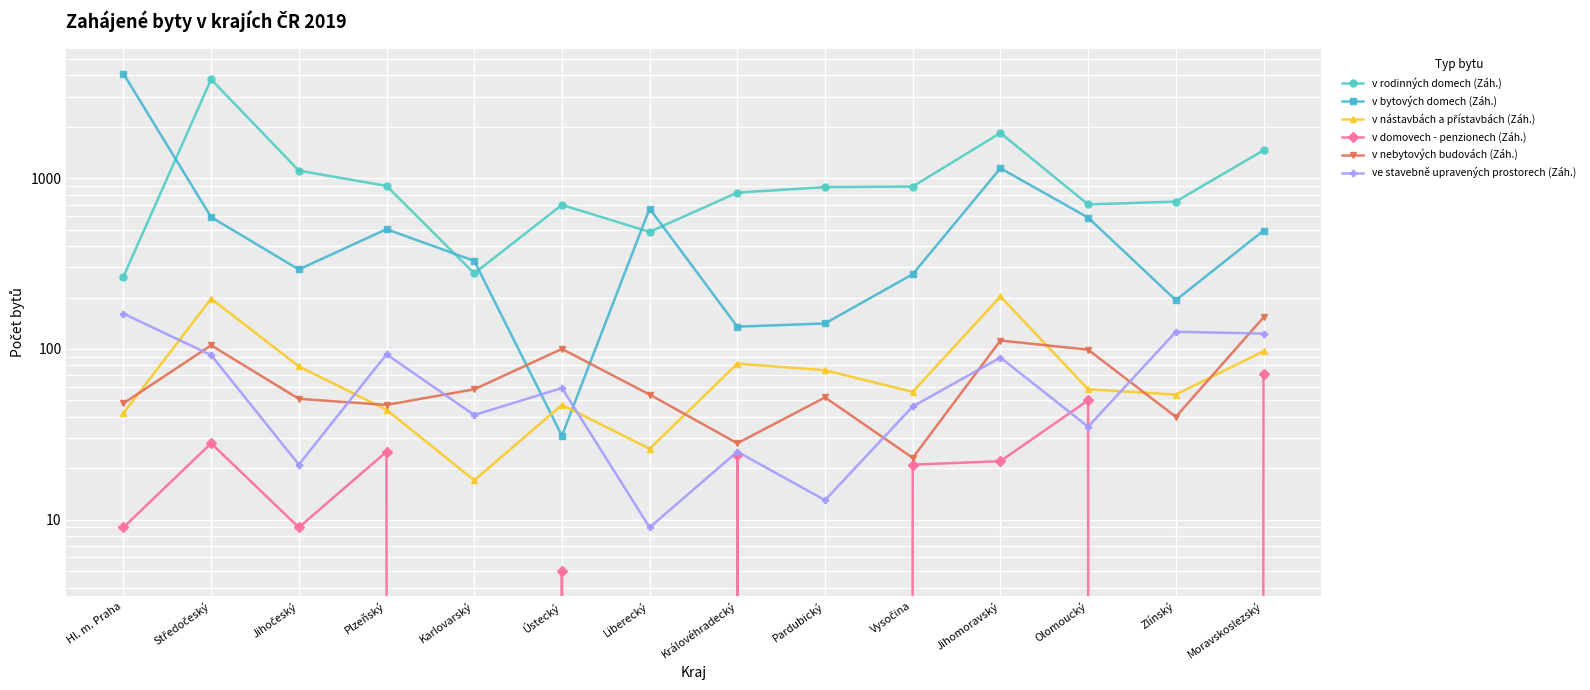

Which category has the lowest value in the v nebytových budovách (Záh.) series?

Vysočina